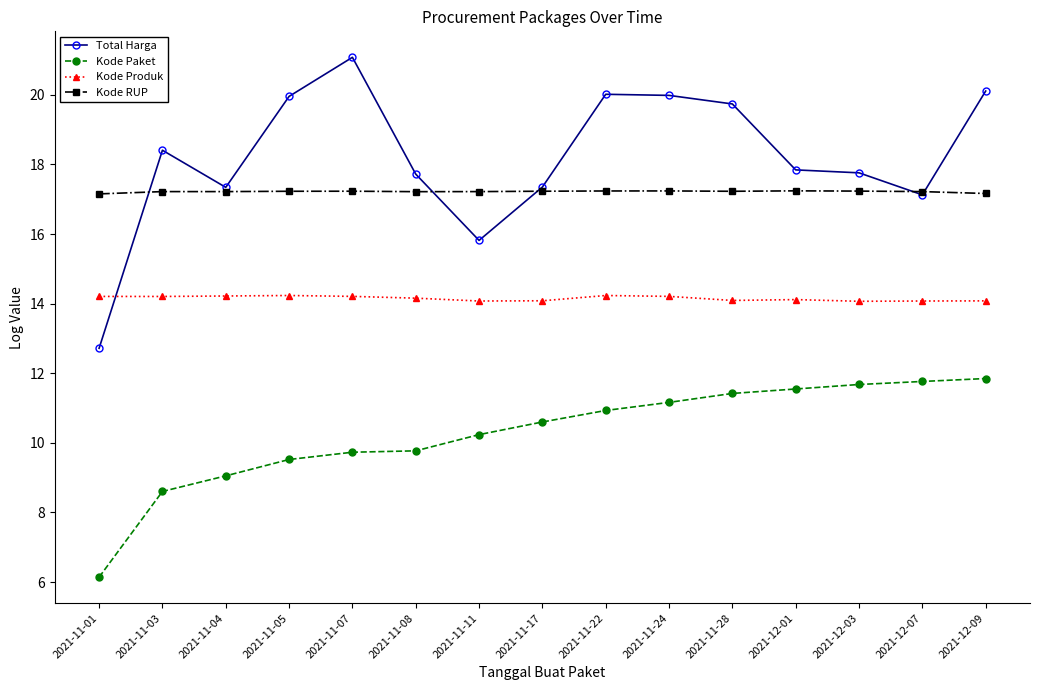

At which category does the chart reach its peak across all series?

2021-11-07